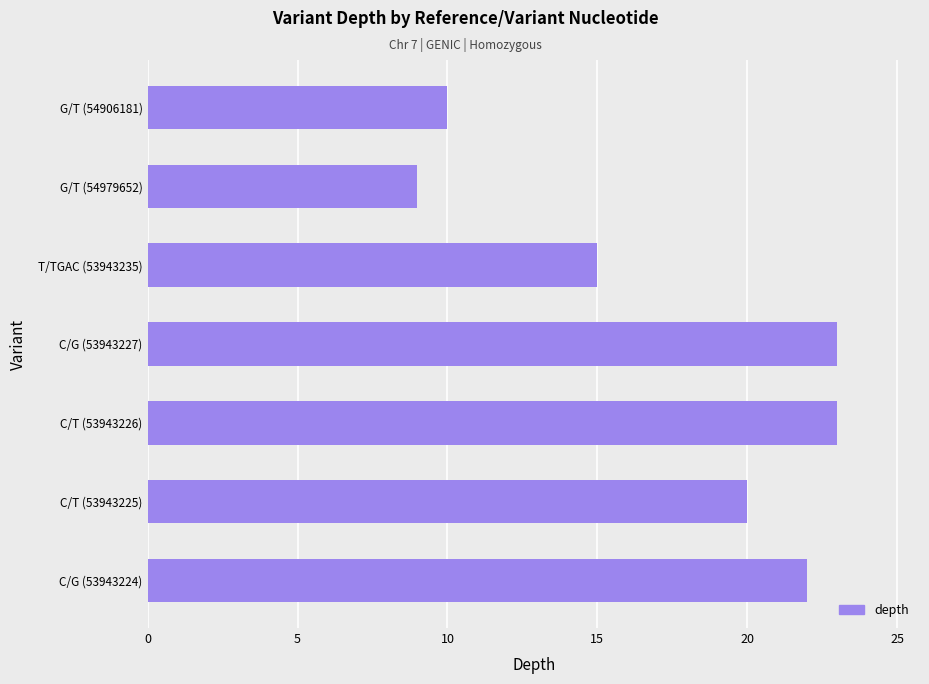

What is the ratio of the value at C/T (53943225) to the value at G/T (54906181)?

2.0